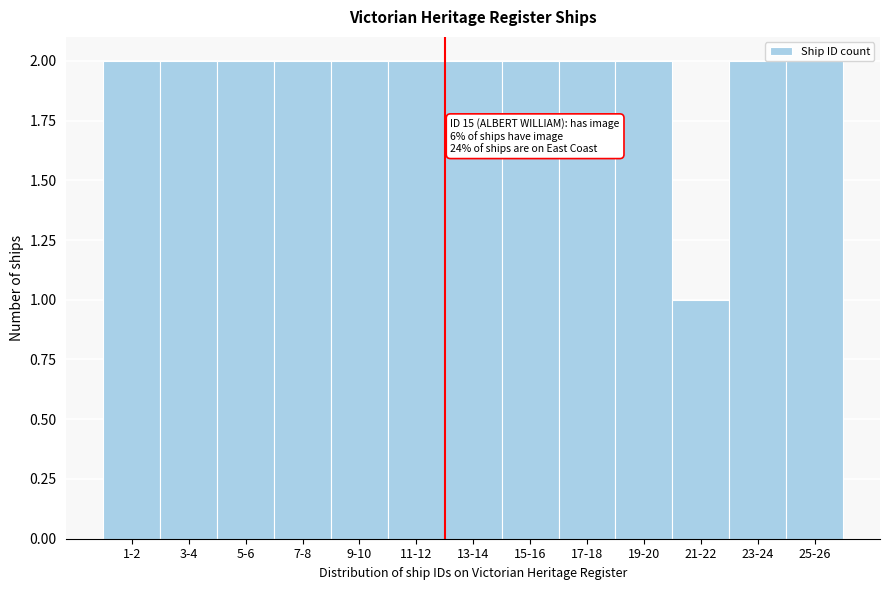

The chart shows a value of 2 at 23-24. True or false?

True